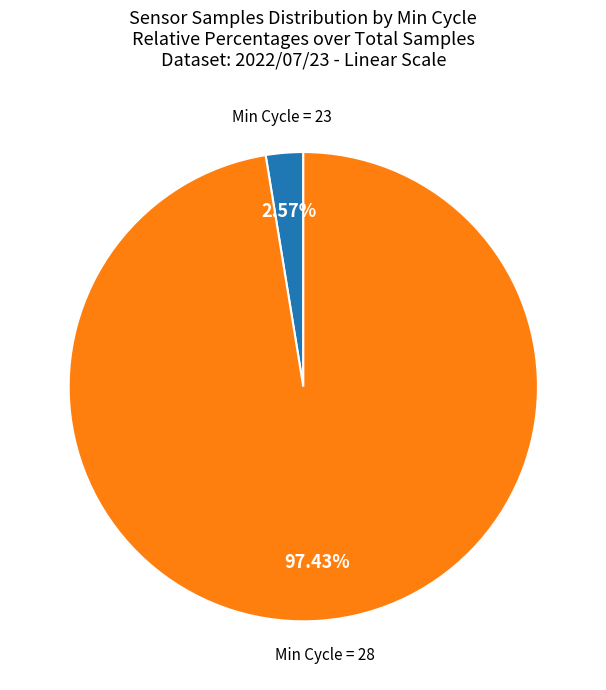

Is there a majority slice in this chart?

Yes